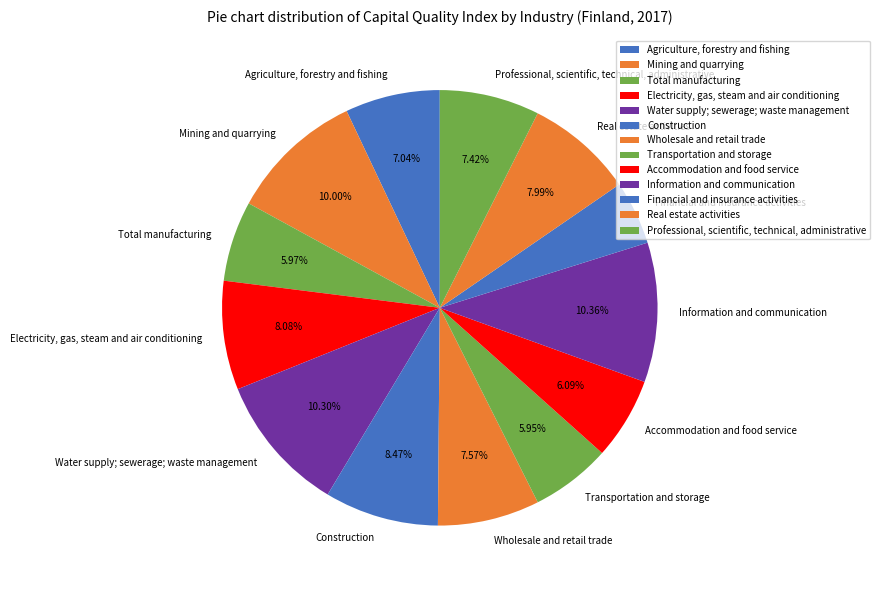

Combined, do Professional, scientific, technical, administrative and Financial and insurance activities account for over 50%?

No